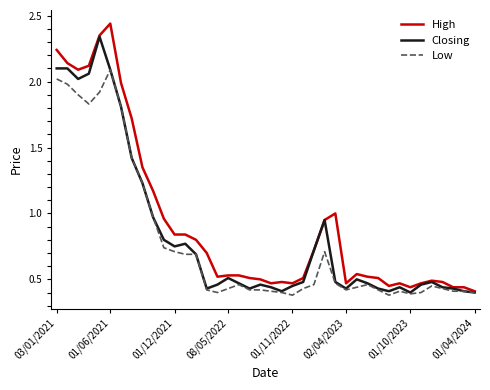

Rank the series by their maximum value, from lowest to highest.

Low, Closing, High